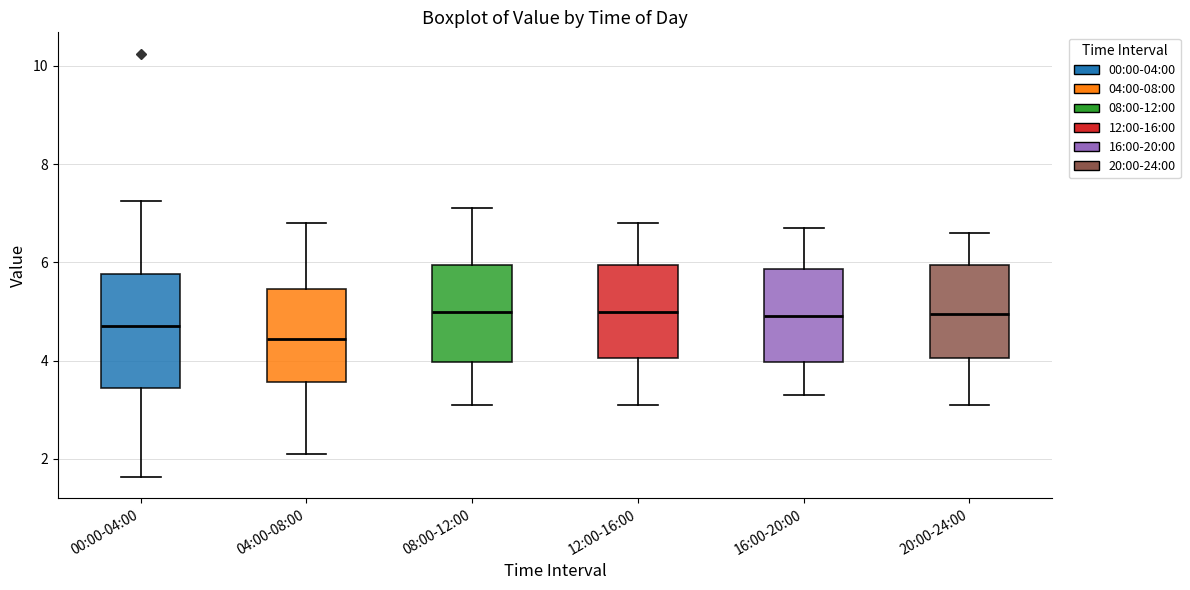

Where does the median line of the box for 04:00-08:00 sit on the y-axis? The values are not printed on the chart, so give them approximately, as read against the axis.

4.4